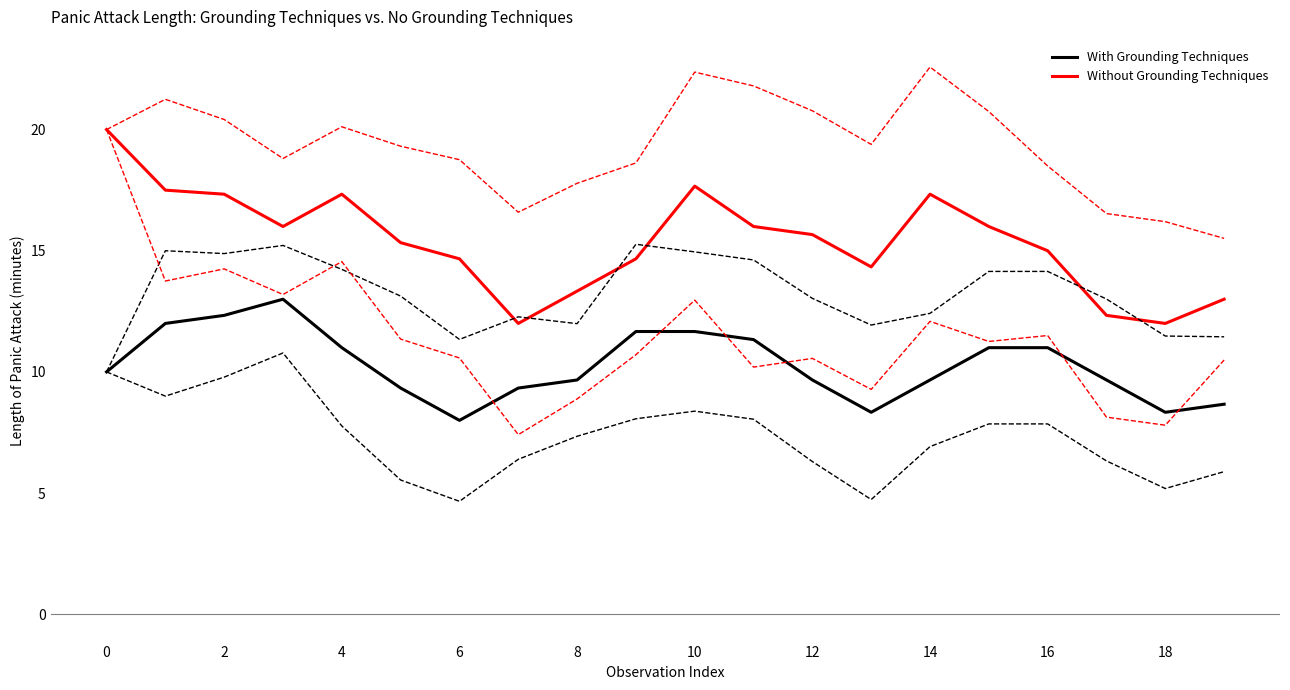

What is the smallest value displayed?

8.0